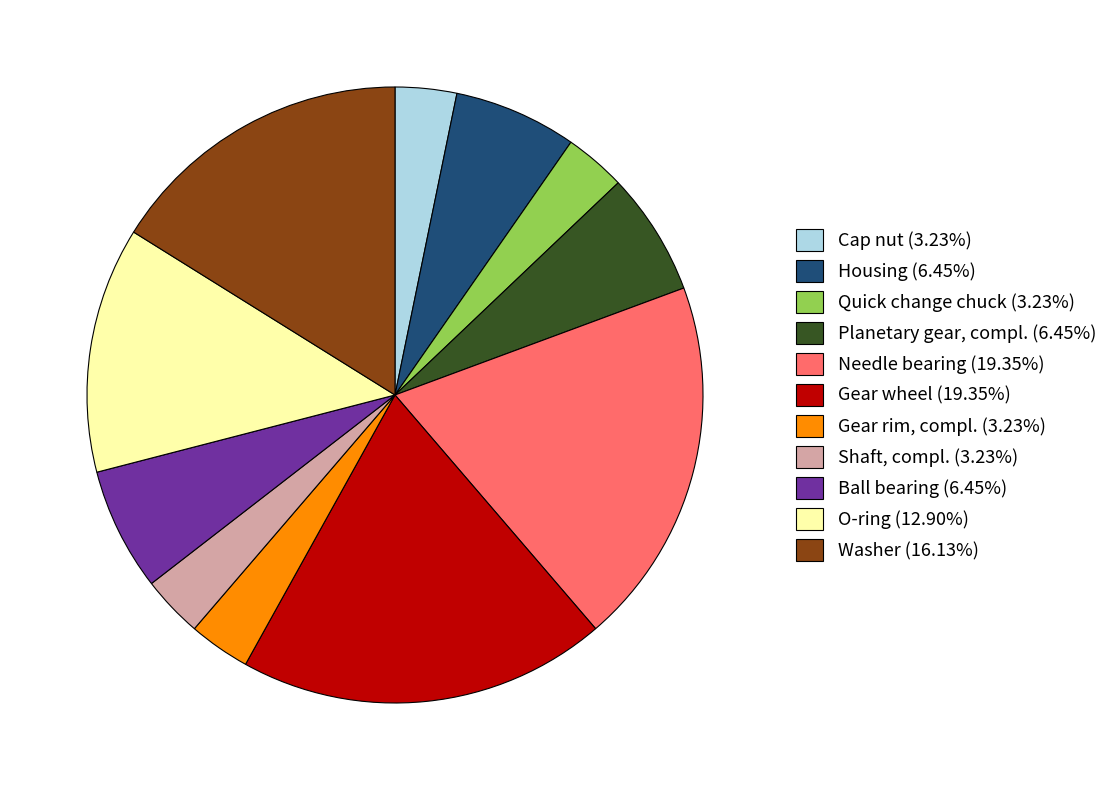

Is the sum of Housing (6.45%) and Shaft, compl. (3.23%) greater than half?

No